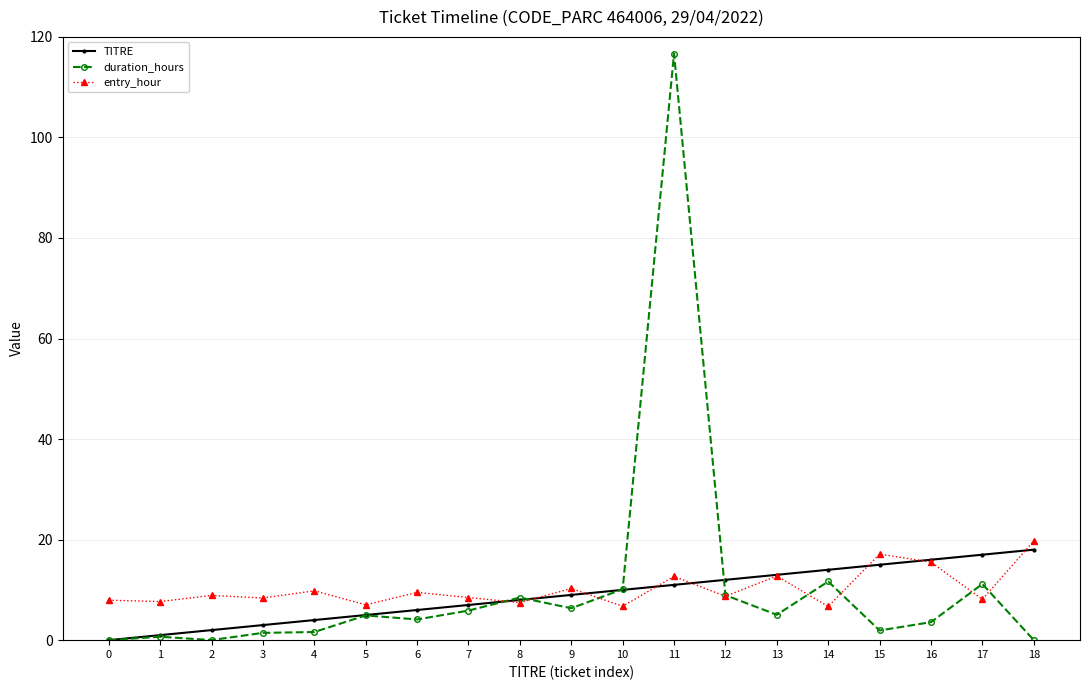

The TITRE series shows 11.3 at 7. True or false?

False